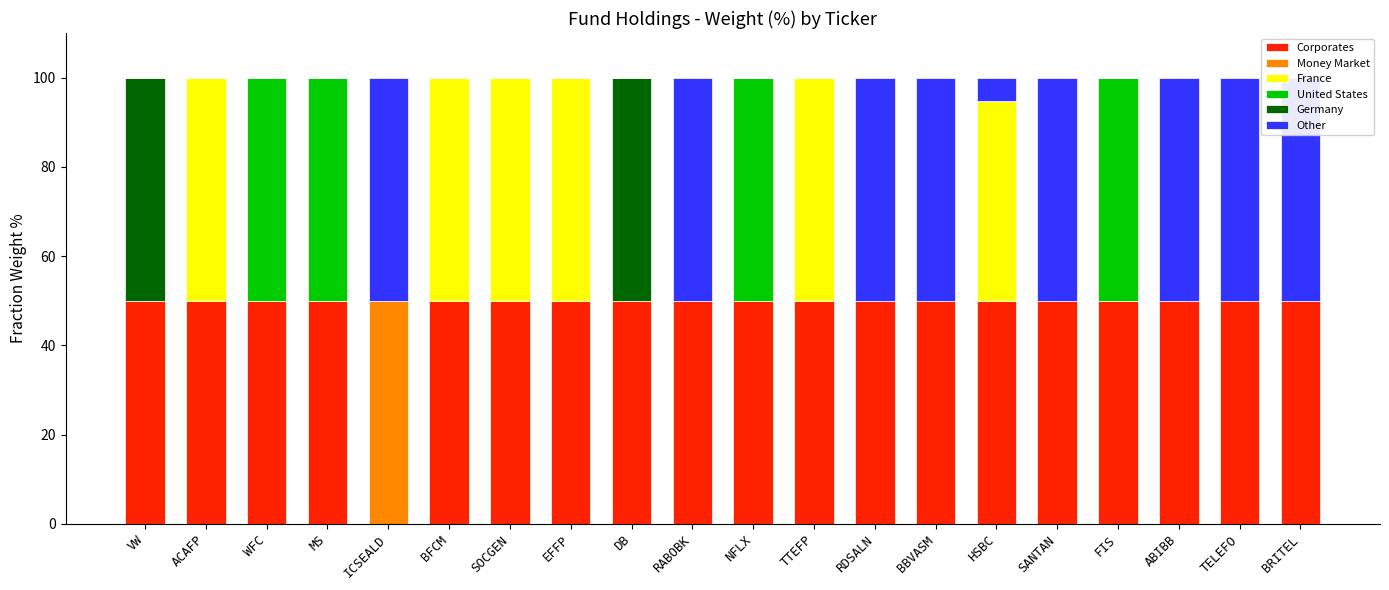

Reading left to right, what are all the values shown in this chart?

Corporates: VW=50.0	ACAFP=50.0	WFC=50.0	MS=50.0	ICSEALD=0.0	BFCM=50.0	SOCGEN=50.0	EFFP=50.0	DB=50.0	RABOBK=50.0	NFLX=50.0	TTEFP=50.0	RDSALN=50.0	BBVASM=50.0	HSBC=50.0	SANTAN=50.0	FIS=50.0	ABIBB=50.0	TELEFO=50.0	BRITEL=50.0
Money Market: VW=0.0	ACAFP=0.0	WFC=0.0	MS=0.0	ICSEALD=50.0	BFCM=0.0	SOCGEN=0.0	EFFP=0.0	DB=0.0	RABOBK=0.0	NFLX=0.0	TTEFP=0.0	RDSALN=0.0	BBVASM=0.0	HSBC=0.0	SANTAN=0.0	FIS=0.0	ABIBB=0.0	TELEFO=0.0	BRITEL=0.0
France: VW=0.0	ACAFP=50.0	WFC=0.0	MS=0.0	ICSEALD=0.0	BFCM=50.0	SOCGEN=50.0	EFFP=50.0	DB=0.0	RABOBK=0.0	NFLX=0.0	TTEFP=50.0	RDSALN=0.0	BBVASM=0.0	HSBC=44.8	SANTAN=0.0	FIS=0.0	ABIBB=0.0	TELEFO=0.0	BRITEL=0.0
United States: VW=0.0	ACAFP=0.0	WFC=50.0	MS=50.0	ICSEALD=0.0	BFCM=0.0	SOCGEN=0.0	EFFP=0.0	DB=0.0	RABOBK=0.0	NFLX=50.0	TTEFP=0.0	RDSALN=0.0	BBVASM=0.0	HSBC=0.0	SANTAN=0.0	FIS=50.0	ABIBB=0.0	TELEFO=0.0	BRITEL=0.0
Germany: VW=50.0	ACAFP=0.0	WFC=0.0	MS=0.0	ICSEALD=0.0	BFCM=0.0	SOCGEN=0.0	EFFP=0.0	DB=50.0	RABOBK=0.0	NFLX=0.0	TTEFP=0.0	RDSALN=0.0	BBVASM=0.0	HSBC=0.0	SANTAN=0.0	FIS=0.0	ABIBB=0.0	TELEFO=0.0	BRITEL=0.0
Other: VW=0.0	ACAFP=0.0	WFC=0.0	MS=0.0	ICSEALD=50.0	BFCM=0.0	SOCGEN=0.0	EFFP=0.0	DB=0.0	RABOBK=50.0	NFLX=0.0	TTEFP=0.0	RDSALN=50.0	BBVASM=50.0	HSBC=5.2	SANTAN=50.0	FIS=0.0	ABIBB=50.0	TELEFO=50.0	BRITEL=50.0